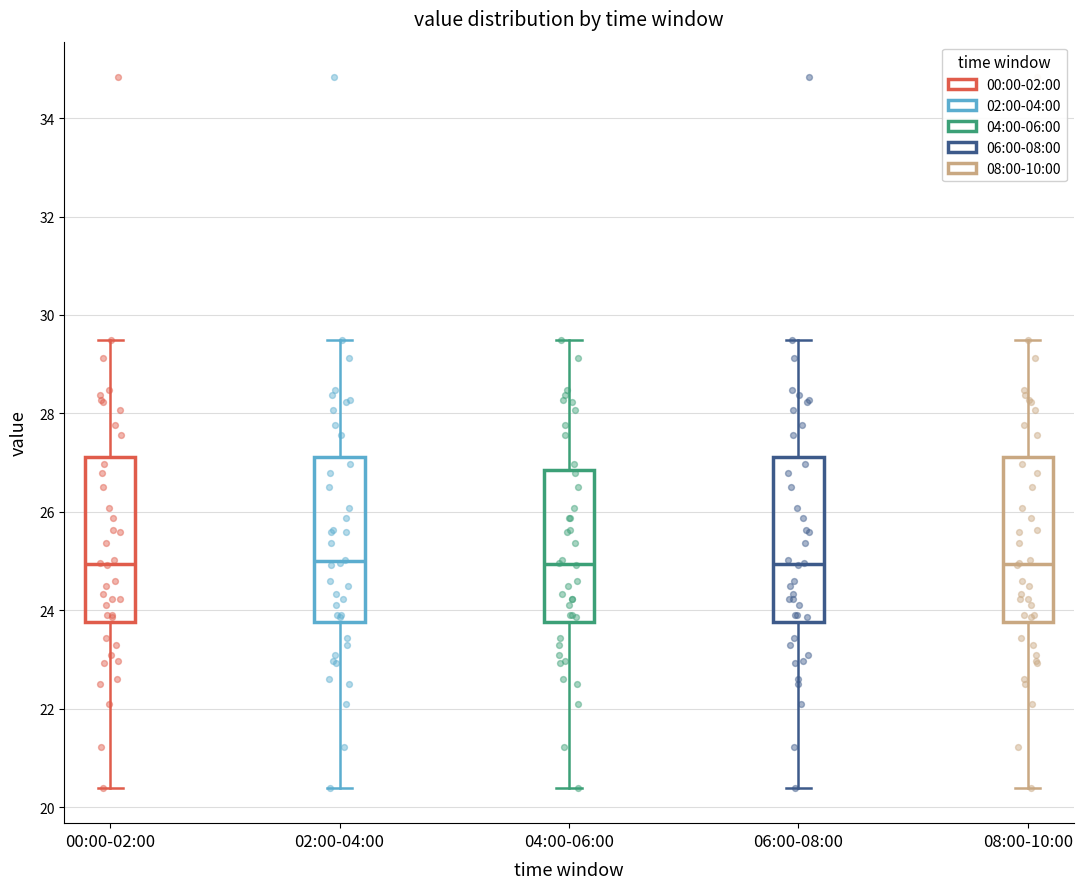

Reading left to right, transcribe this box plot: for each box, give where its median line is, the range the box spans, and where its two whiskers end, as read against the y-axis. The values are not printed on the chart, so give them approximately, as read against the axis.

00:00-02:00: median 25.0, box 23.8 to 27.2, whiskers 20.4 to 29.6
02:00-04:00: median 25.0, box 23.8 to 27.2, whiskers 20.4 to 29.6
04:00-06:00: median 25.0, box 23.8 to 26.8, whiskers 20.4 to 29.6
06:00-08:00: median 25.0, box 23.8 to 27.2, whiskers 20.4 to 29.6
08:00-10:00: median 25.0, box 23.8 to 27.2, whiskers 20.4 to 29.6